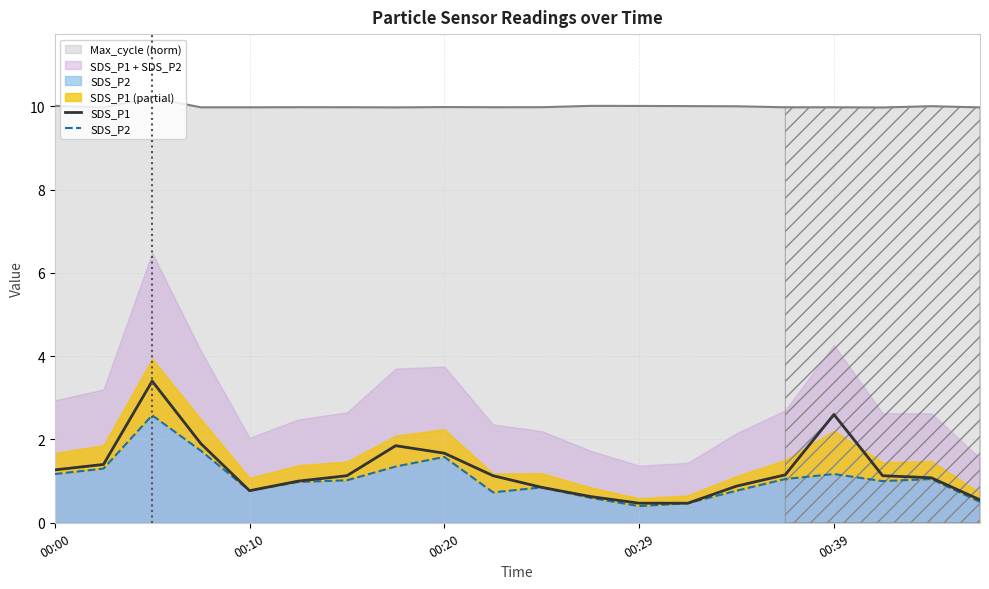

Is it true that SDS_P2 equals 0.6 at 11?

True